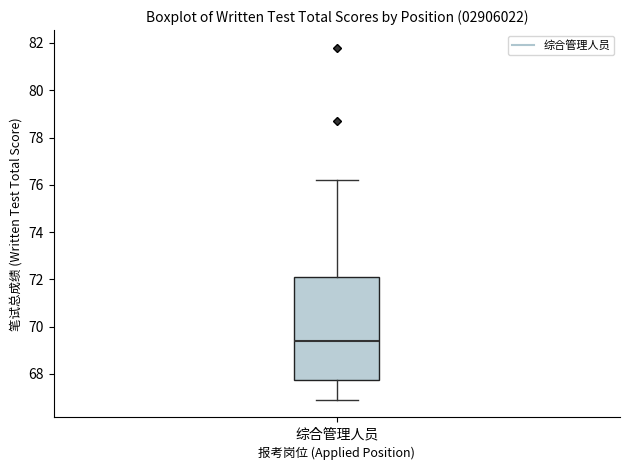

Where does the median line of the box for 综合管理人员 sit on the y-axis? The values are not printed on the chart, so give them approximately, as read against the axis.

69.4